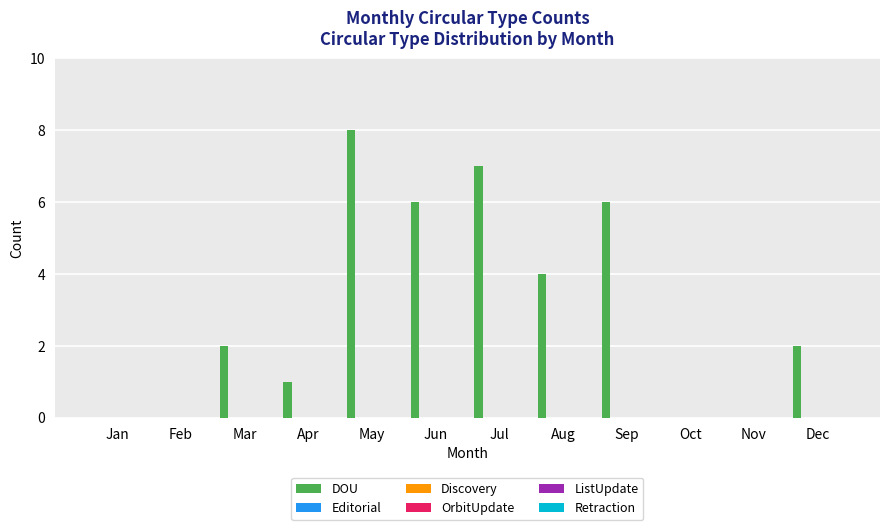

What is the maximum value shown in the chart?

8